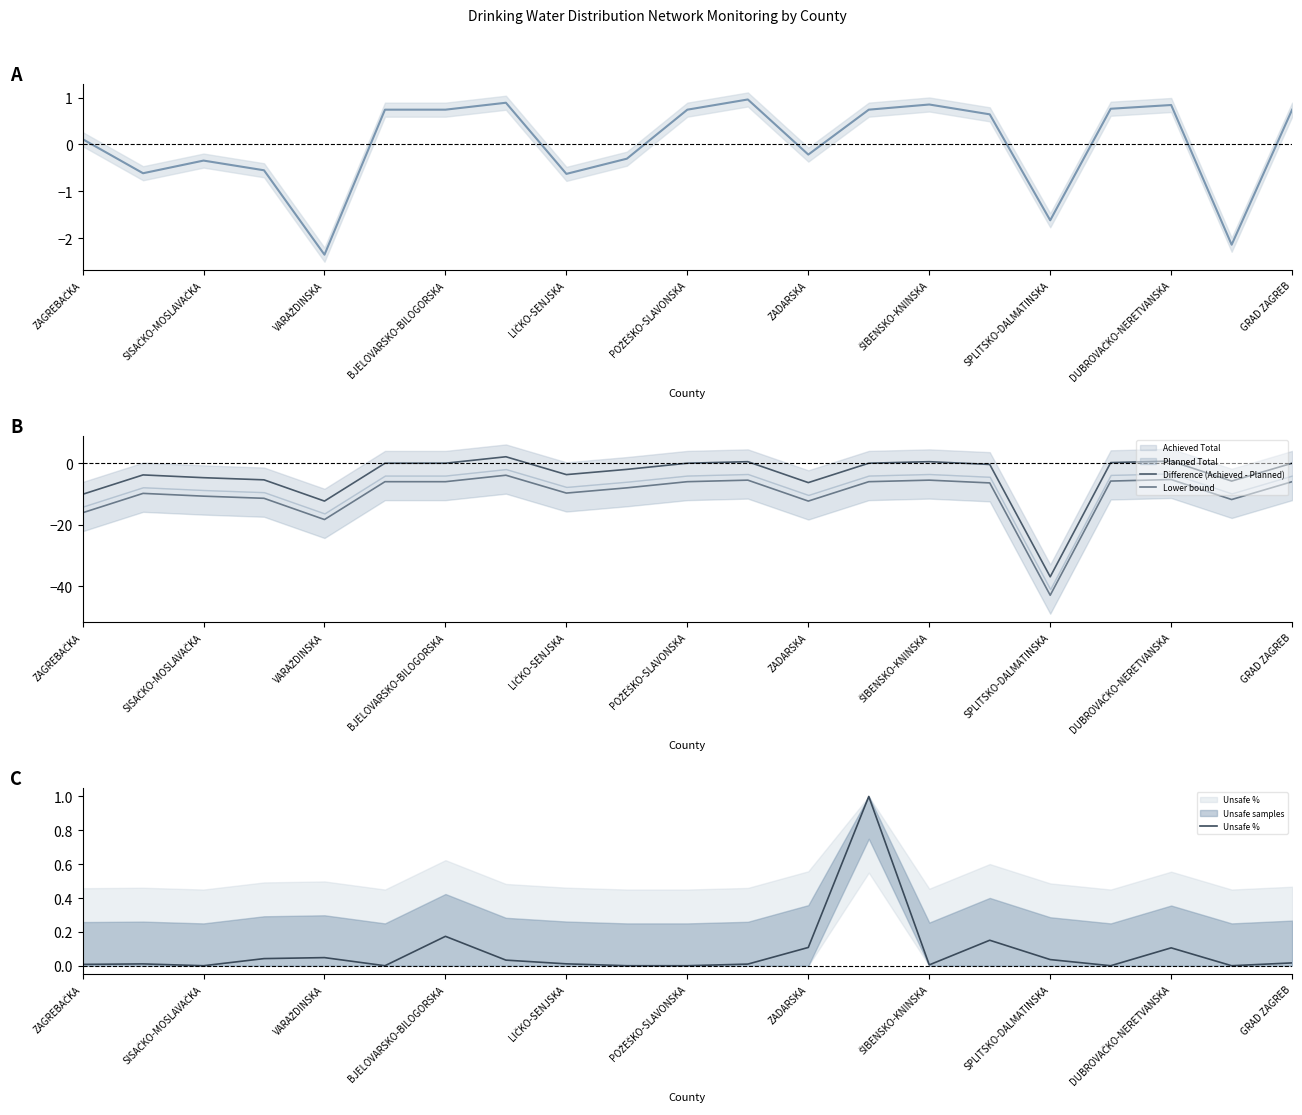

Count the number of data series in this chart.

4